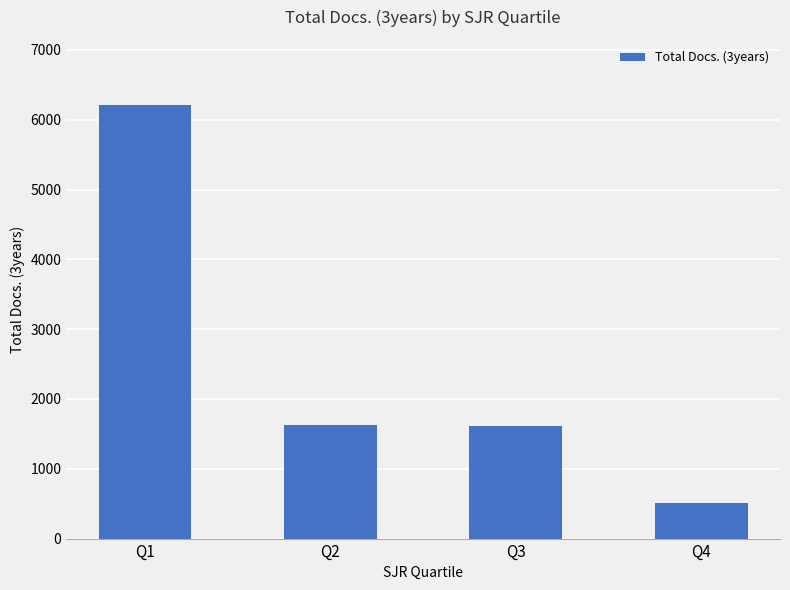

What is the value of the 3rd bar from the left?

1608